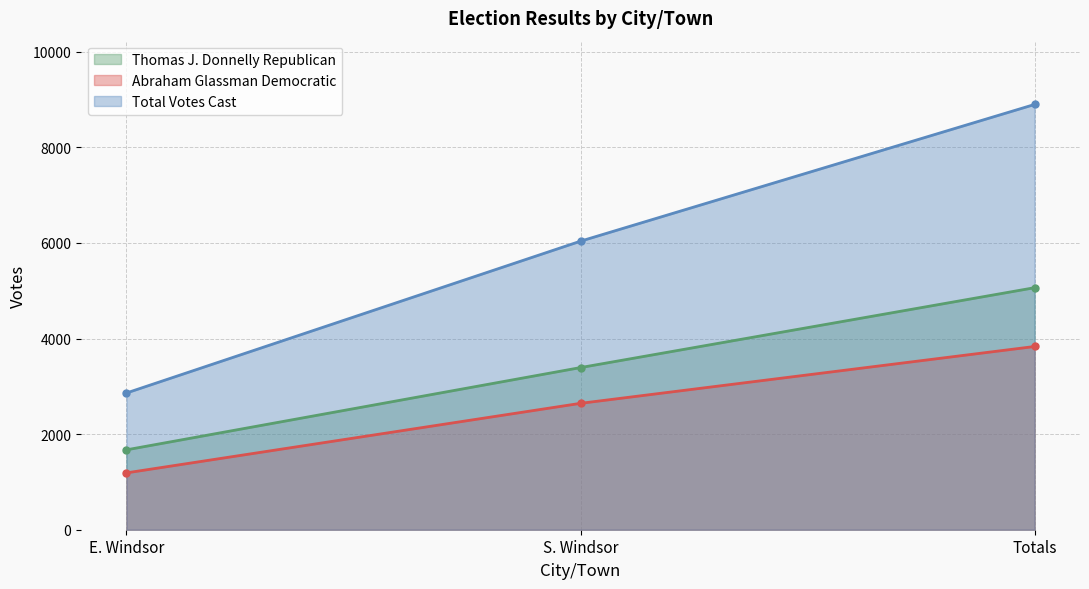

At which category is the sum across all series the highest?

Totals